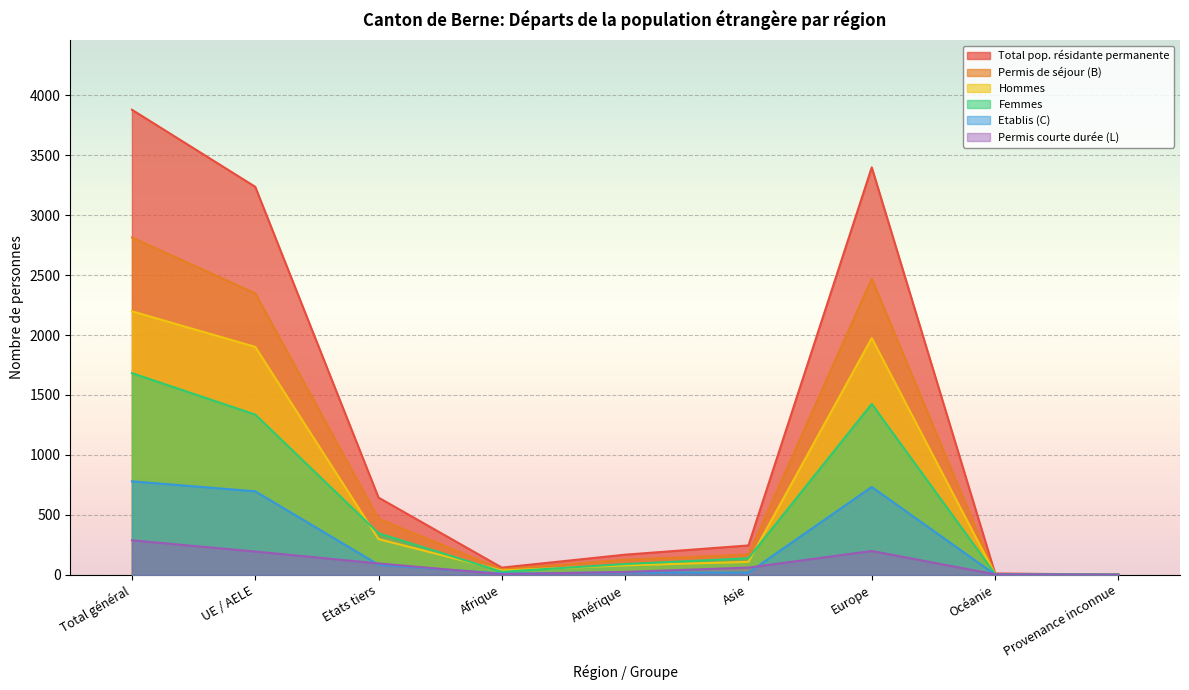

Which series has the widest spread of values?

Total pop. résidante permanente